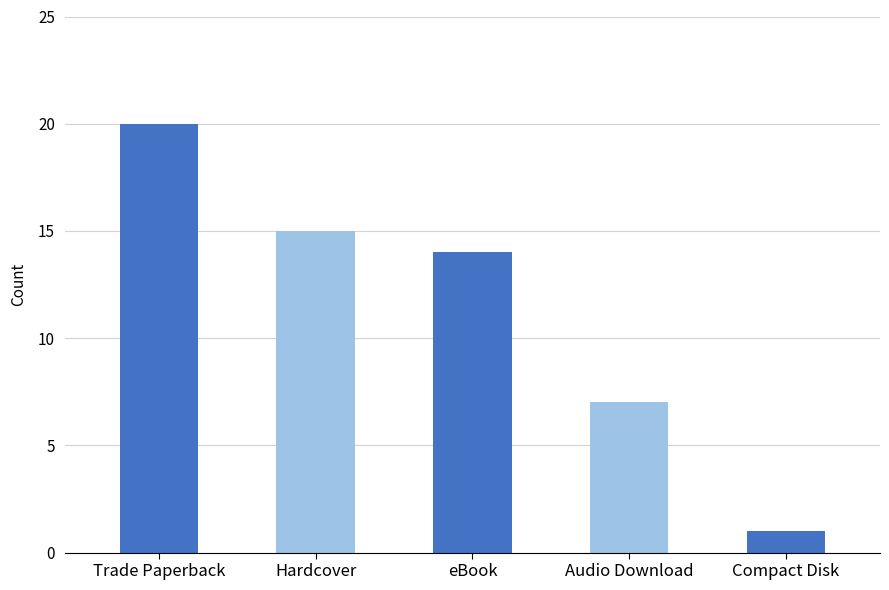

What is the difference between the maximum and second lowest values?

13